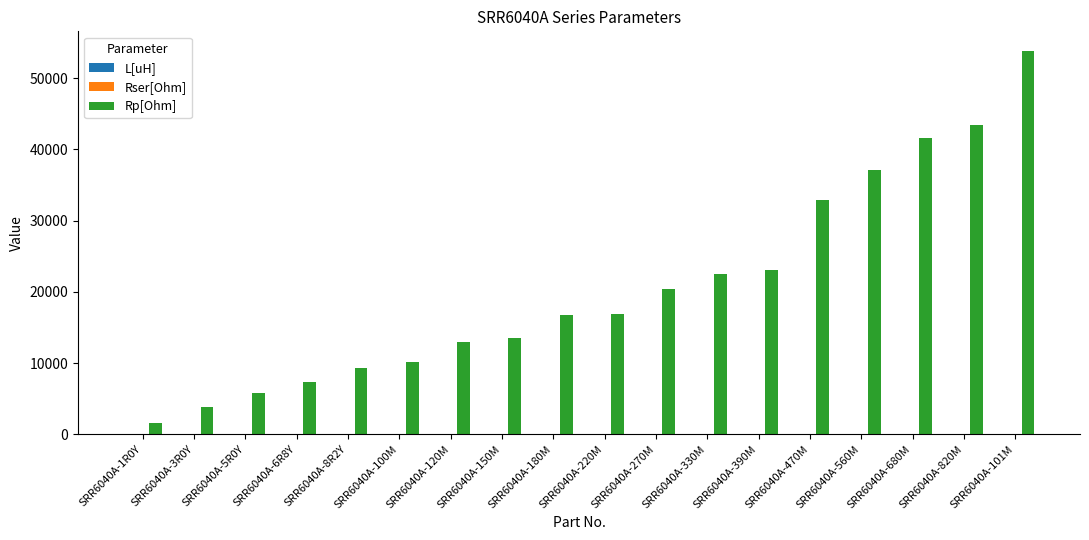

How many series are shown in this chart?

3